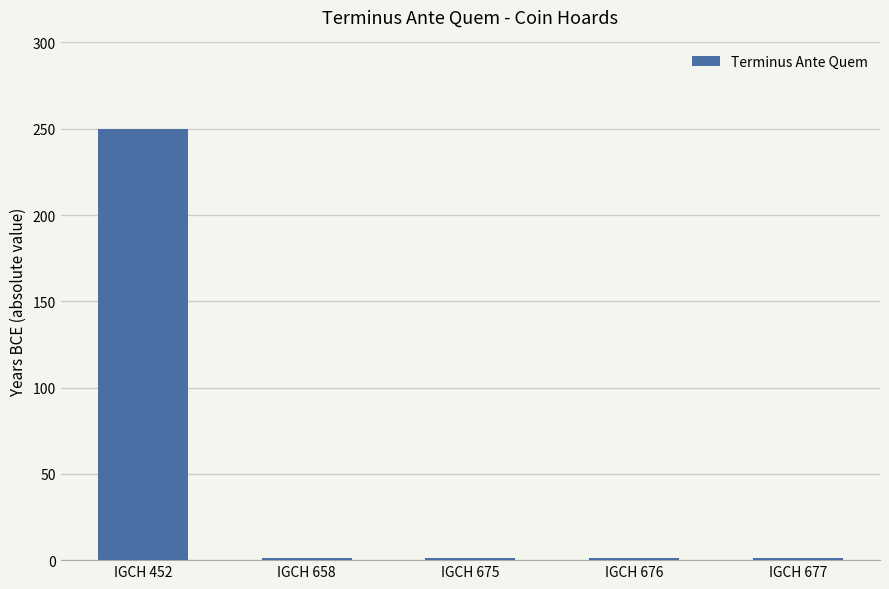

What is the value of the 2nd bar from the left?

1